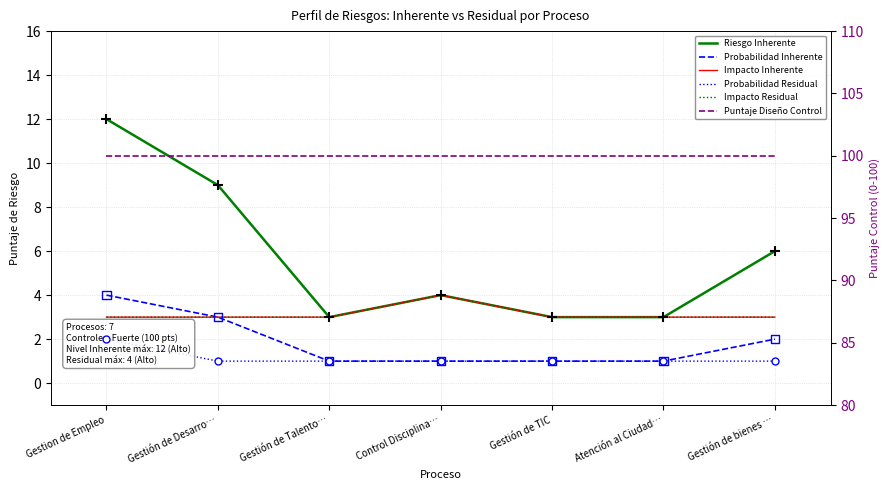

At which category is the sum across all series the highest?

Gestion de Empleo